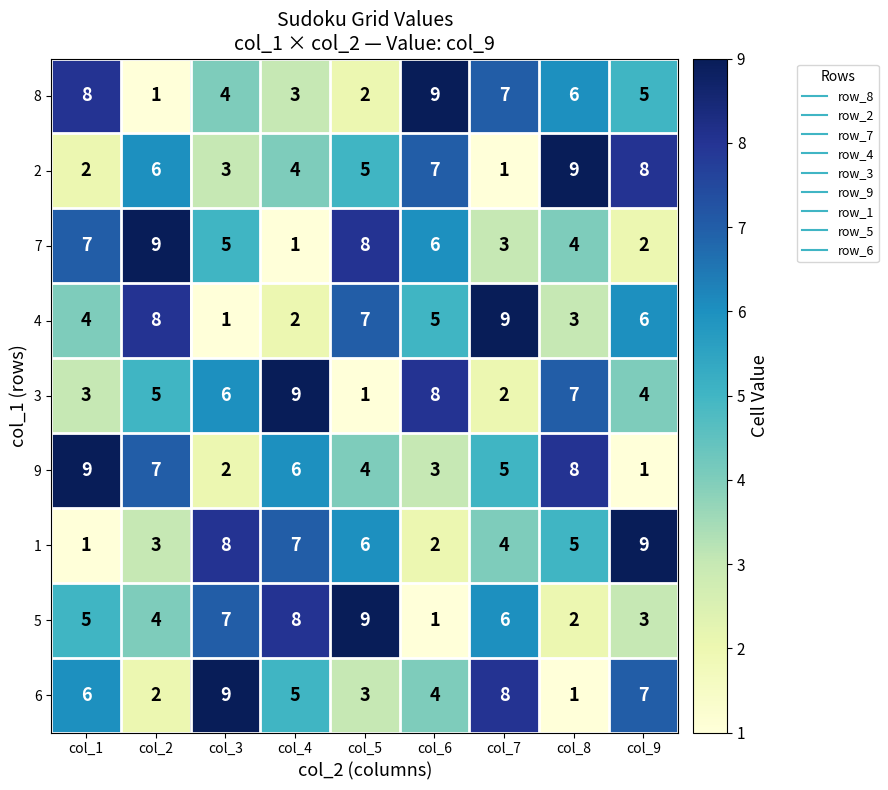

The 6 series shows 2 at col_6. True or false?

False